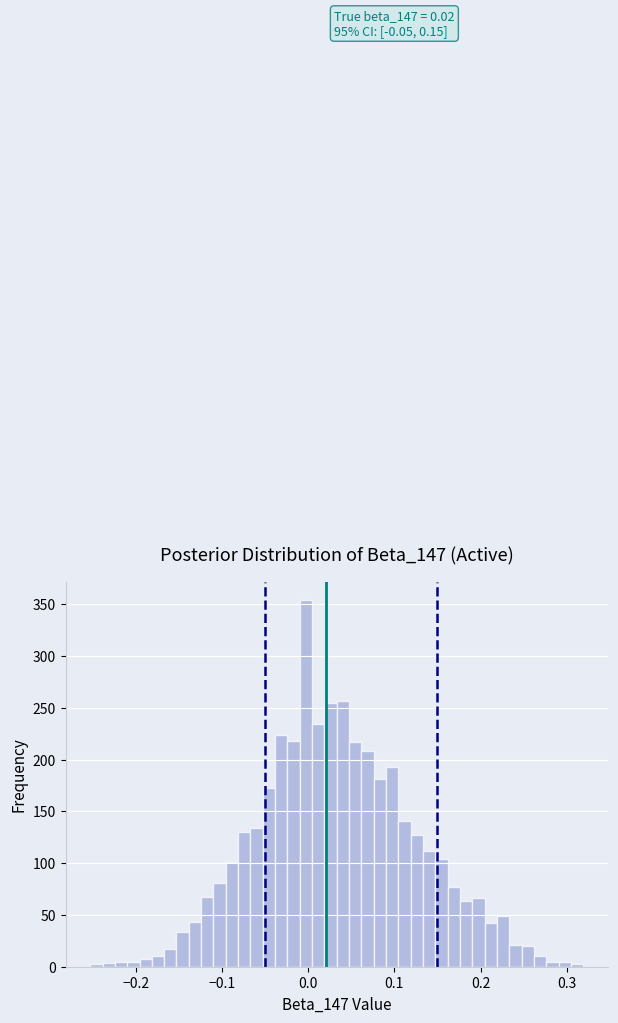

Read against the x-axis, roughly where is the centre of the tallest bar?

0.00